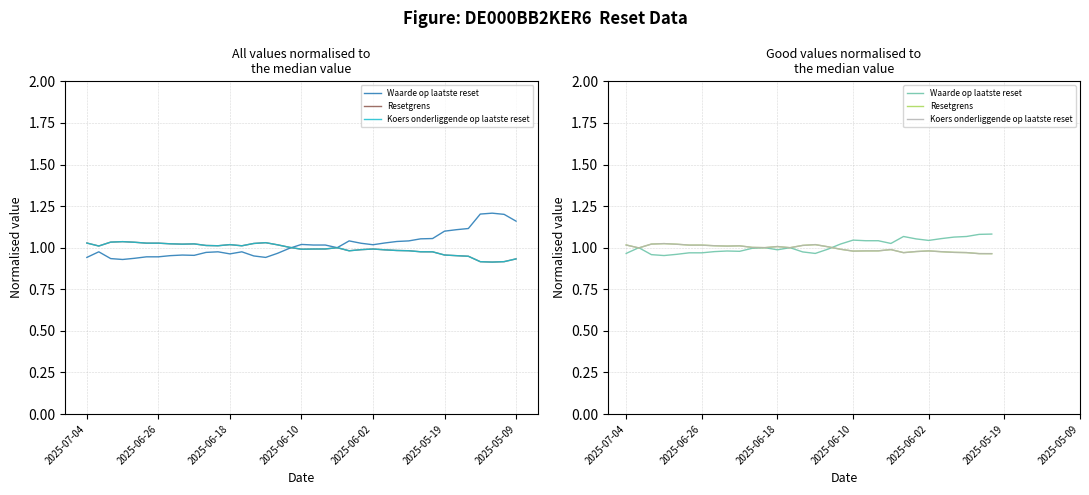

How many intersections are there between Waarde op laatste reset and Koers onderliggende op laatste reset?

5